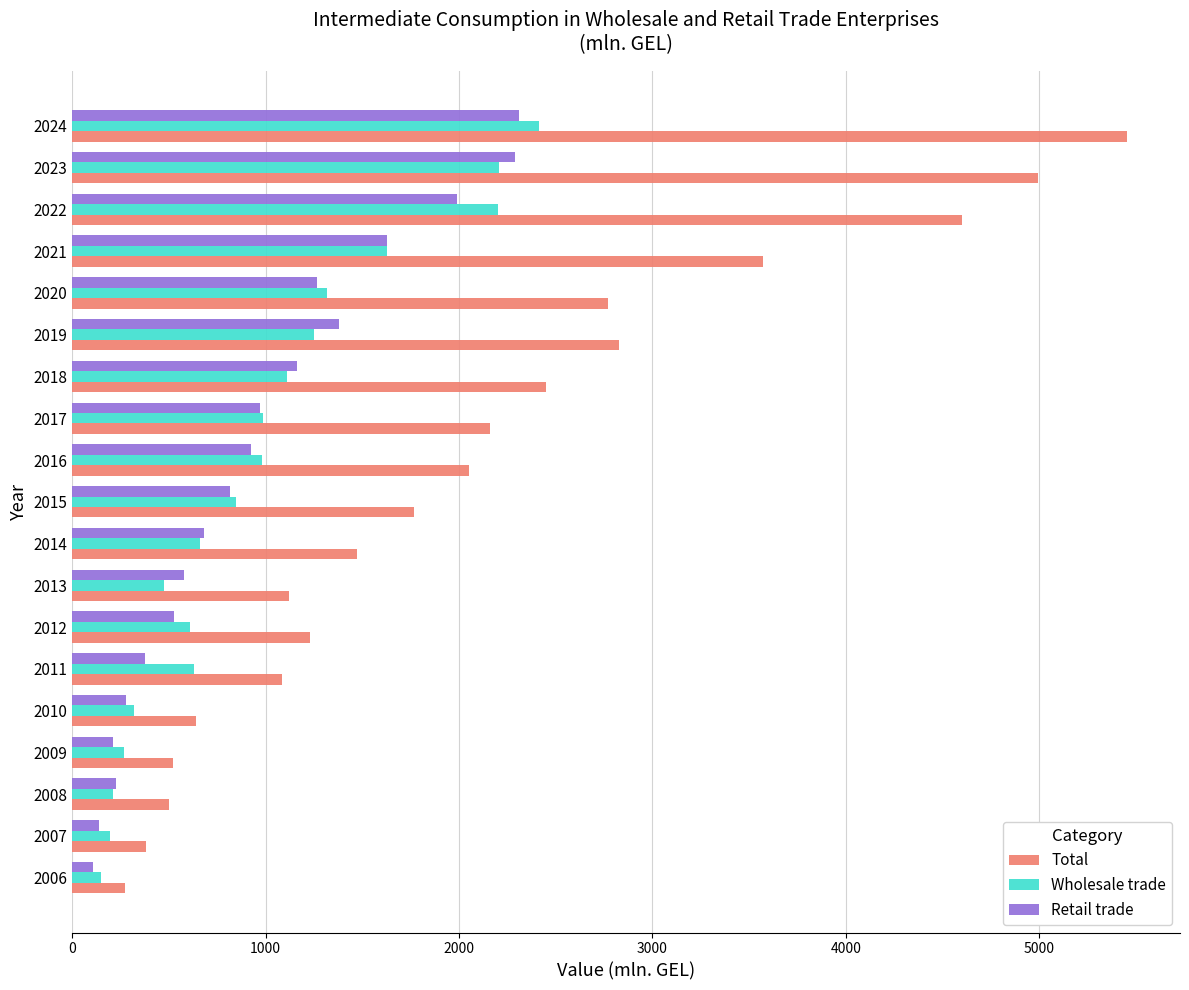

Which category has the highest value in the Total series?

2024